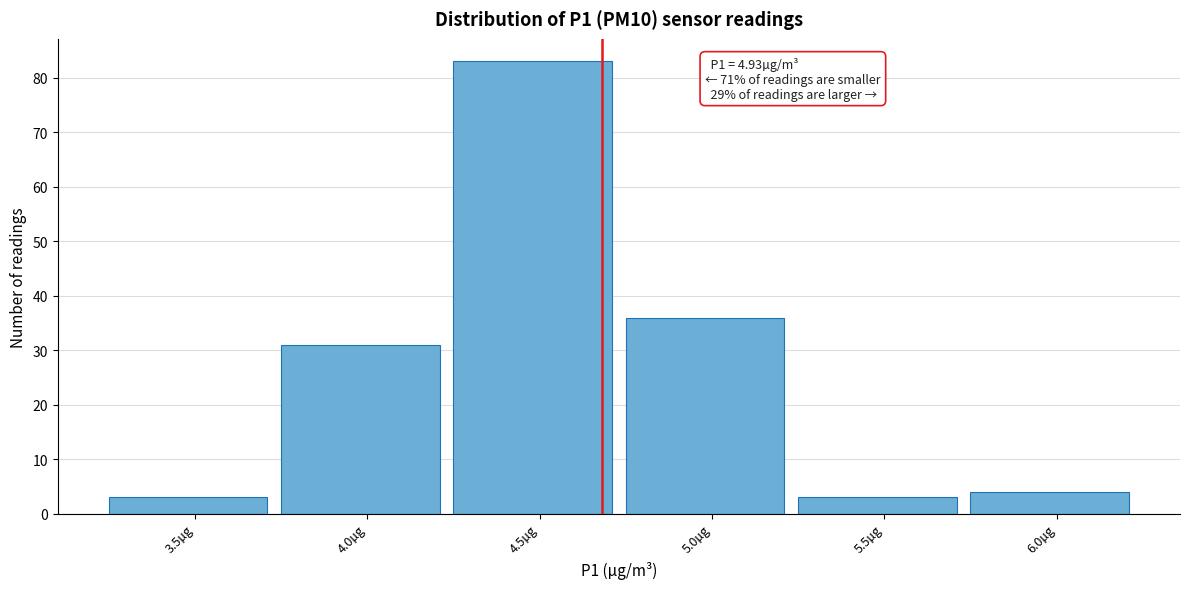

Reading left to right, extract all data points from this chart.

3.5µg=3	4.0µg=31	4.5µg=83	5.0µg=36	5.5µg=3	6.0µg=4